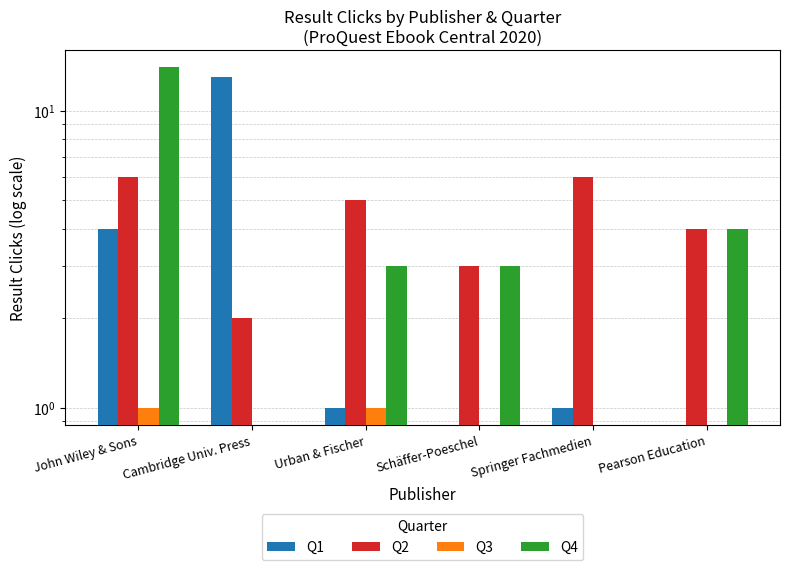

Reading left to right, list all the values displayed in this chart.

Q1: 4	13	1	0	1	0
Q2: 6	2	5	3	6	4
Q3: 1	0	1	0	0	0
Q4: 14	0	3	3	0	4